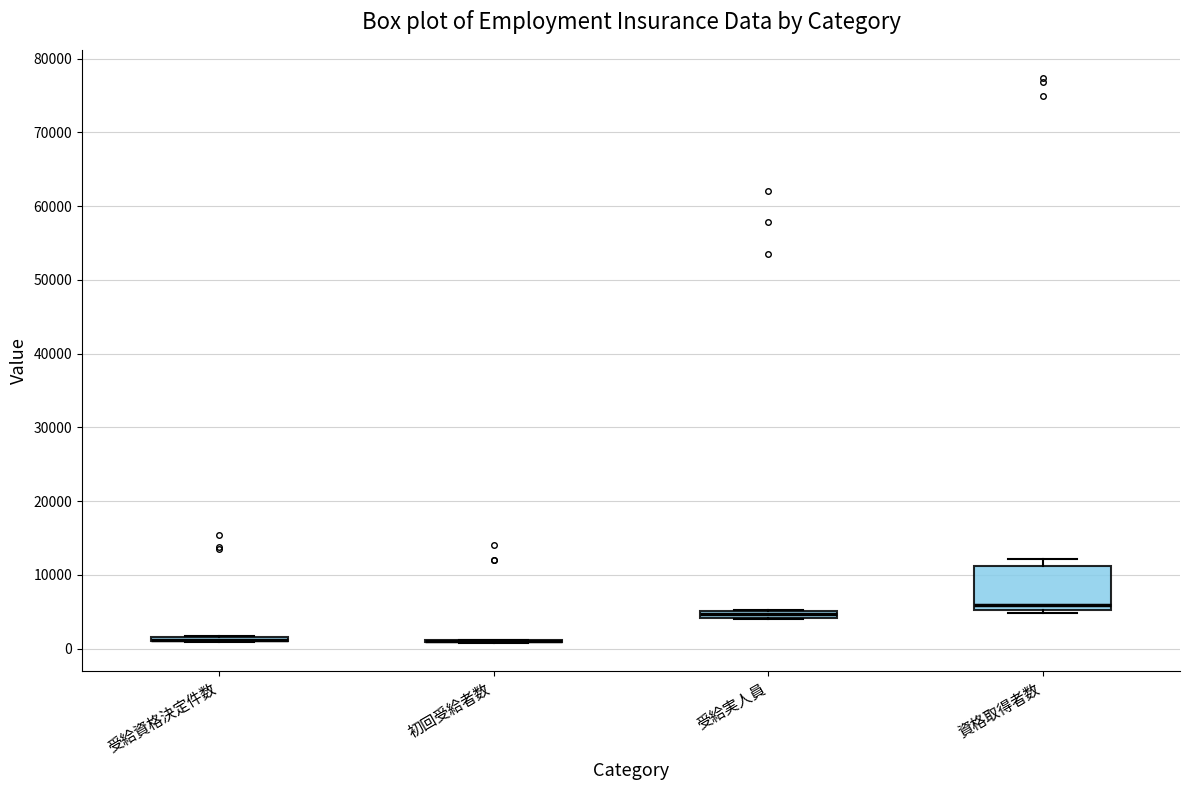

Which box is the tallest, from its lower edge to its upper edge?

資格取得者数